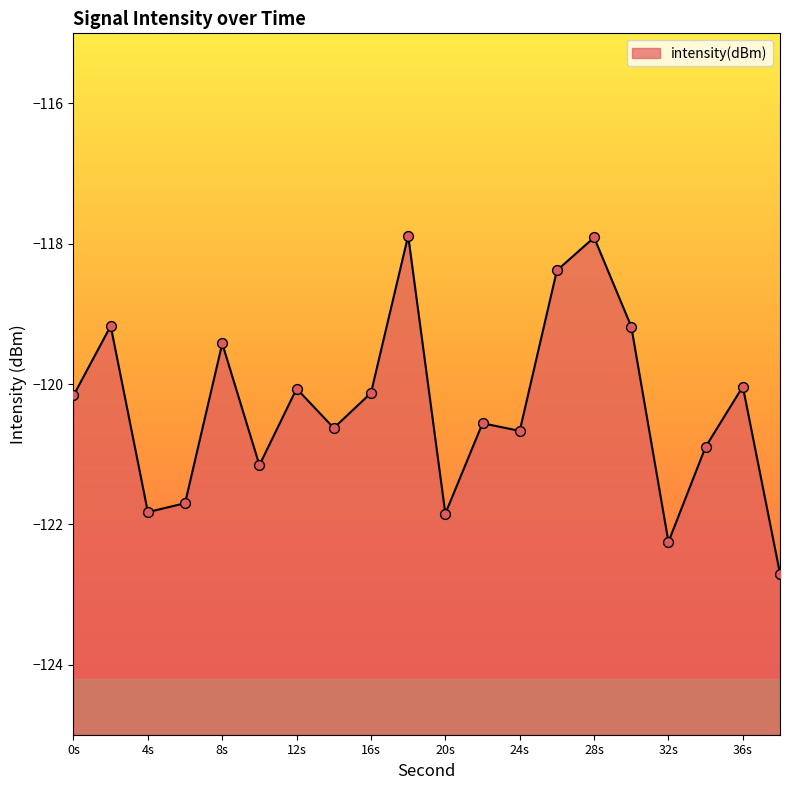

Between 26 and 32, which is larger?

26